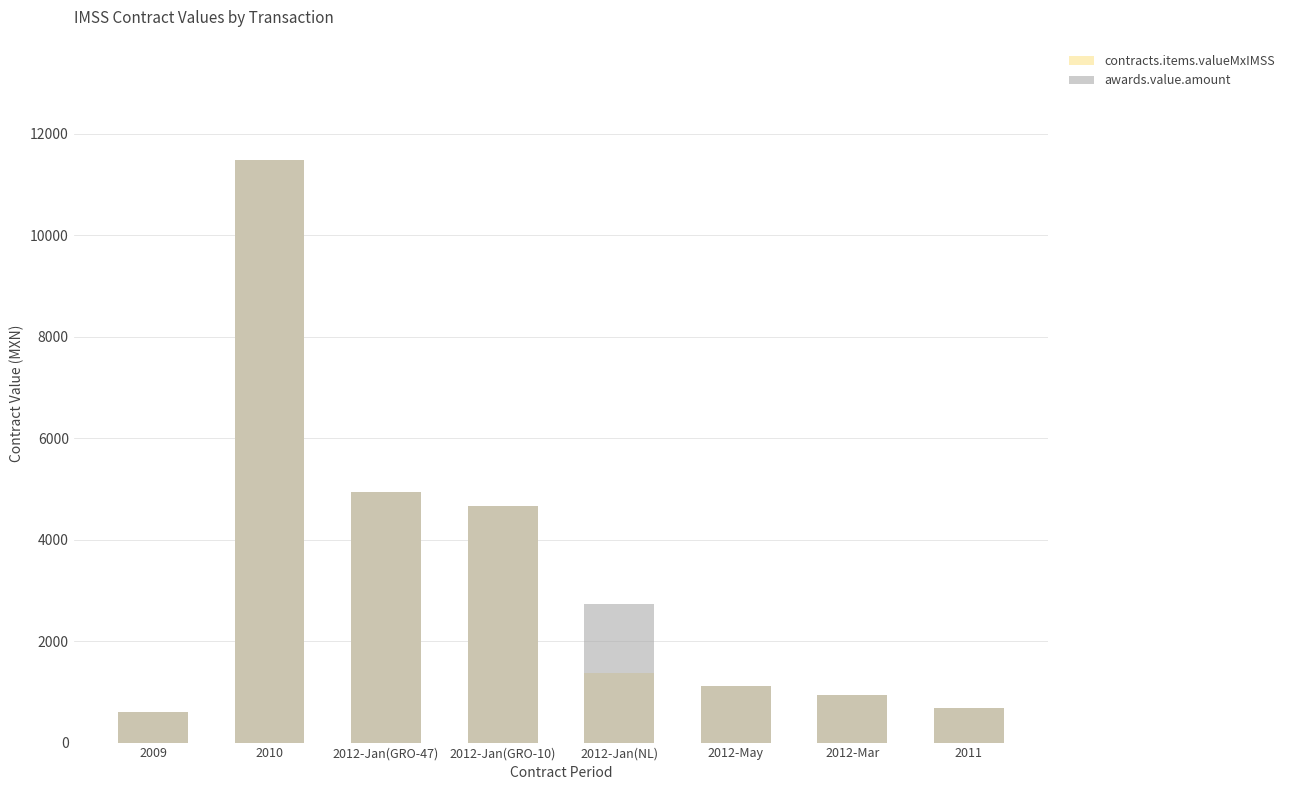

What is the average value of the awards.value.amount series?

3394.2